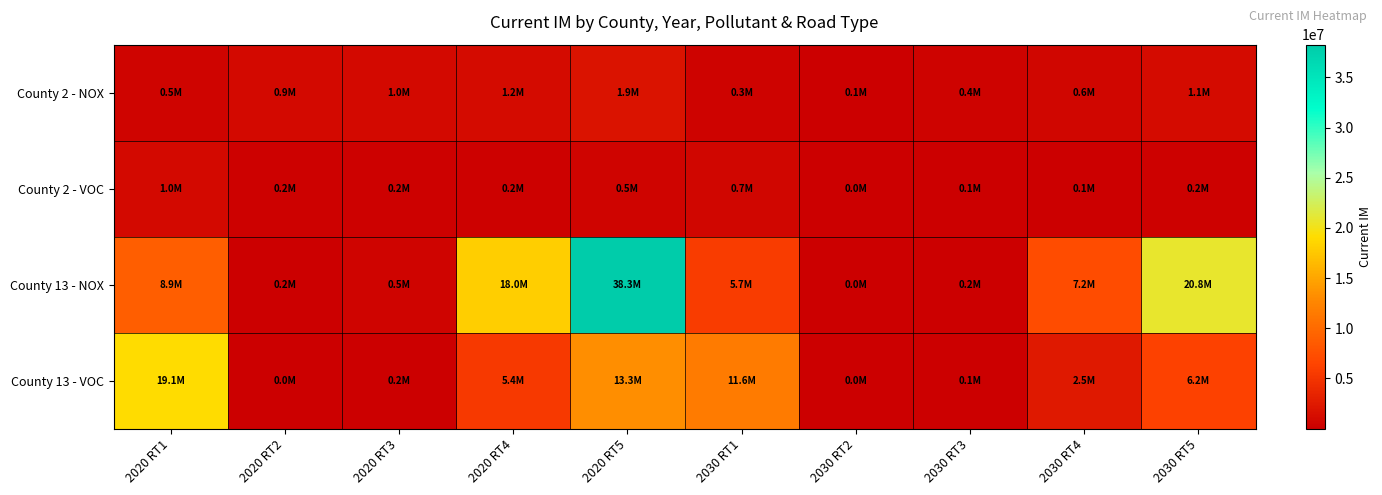

Between 2030 RT5 and 2020 RT3, which is larger?

2030 RT5